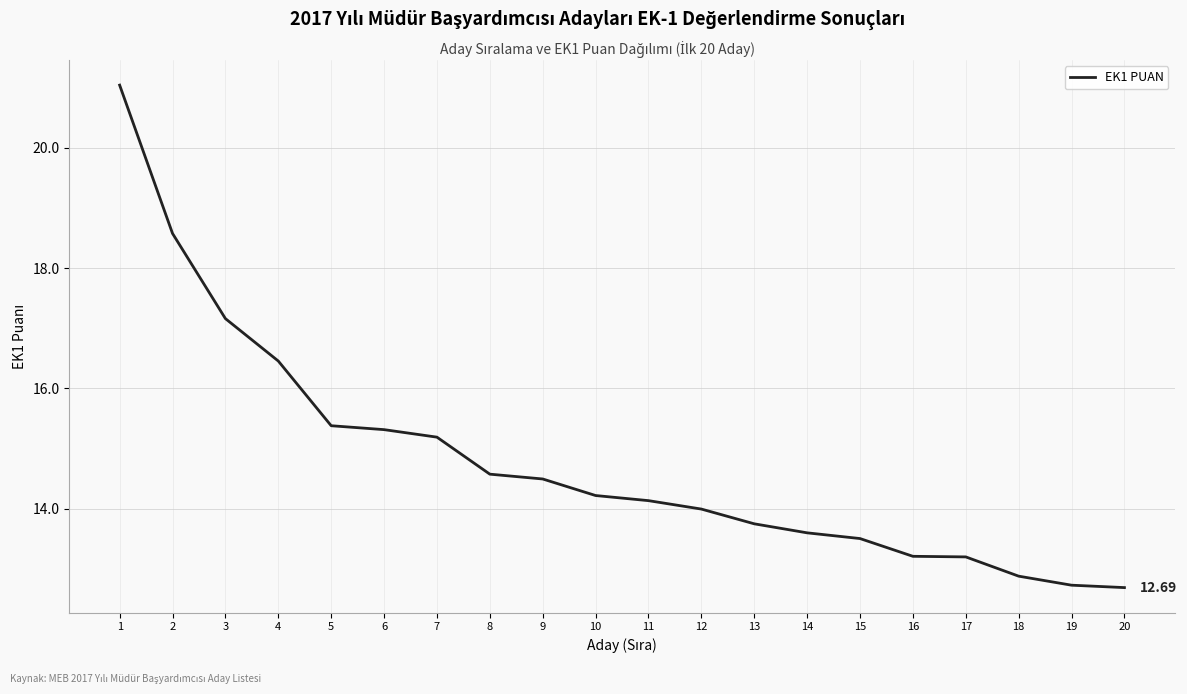

Approximately how many times larger is the value at 16 compared to 11?

0.9